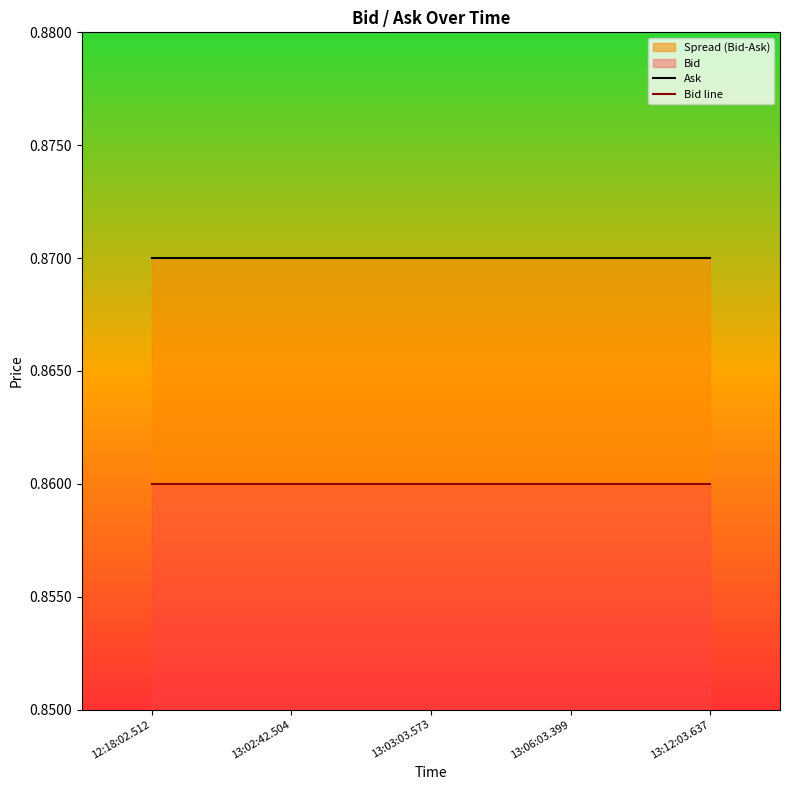

Is the value of Bid line at 13:06:03.399 greater than the value of Ask at 13:12:03.637?

No